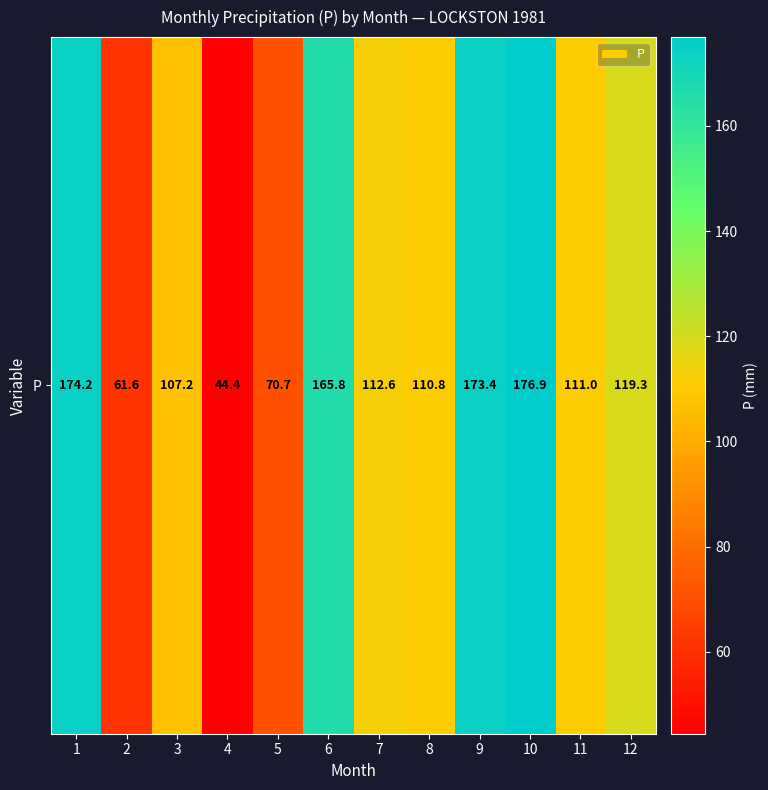

Is it true that the value at 10 is 176.9?

True